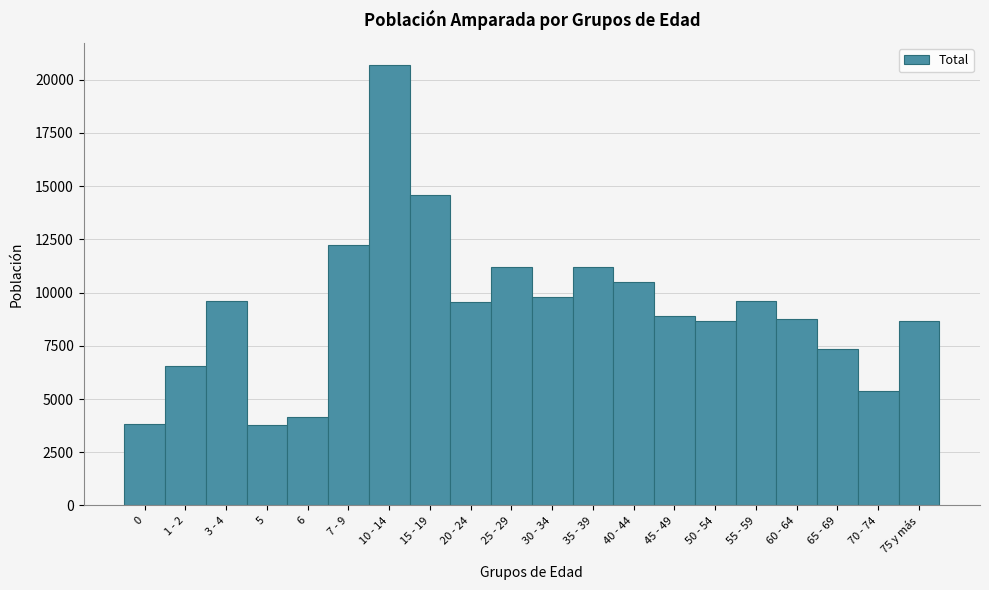

What is the ratio of the value at 70 - 74 to the value at 45 - 49?

0.6